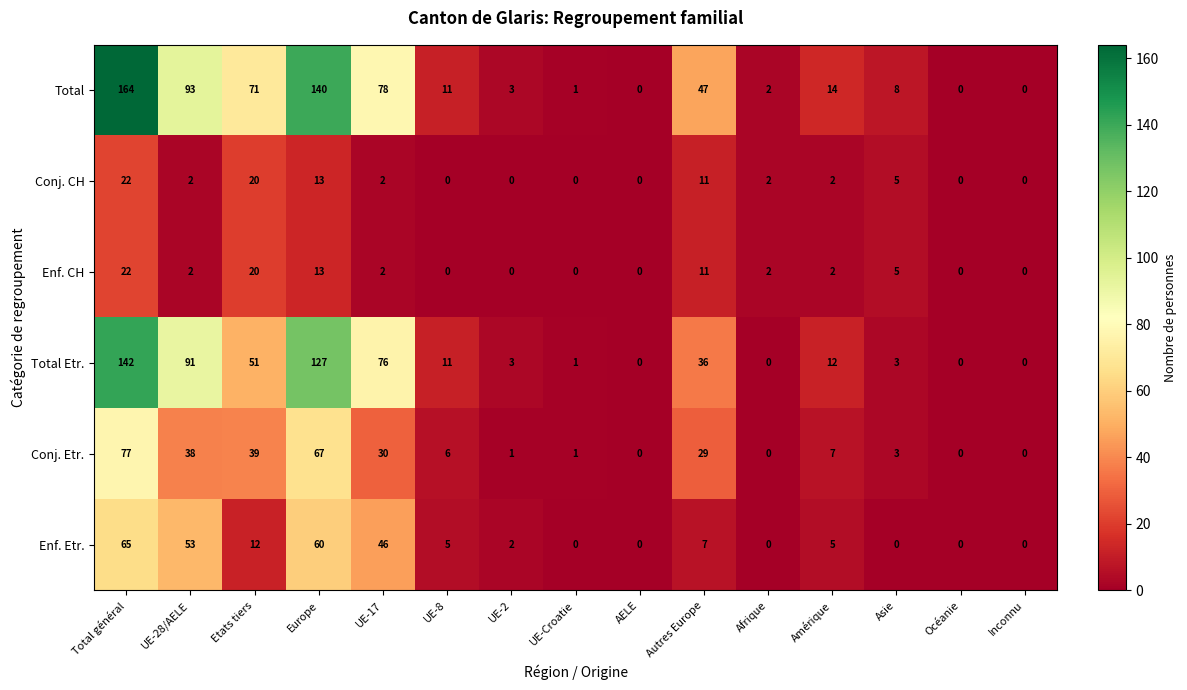

What is the sum of all Enf. Etr. values?

255